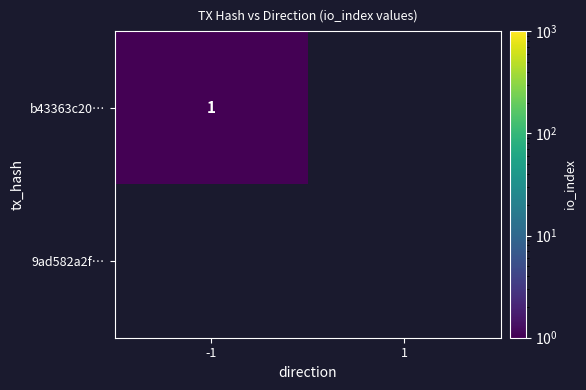

How many series are shown in this chart?

2